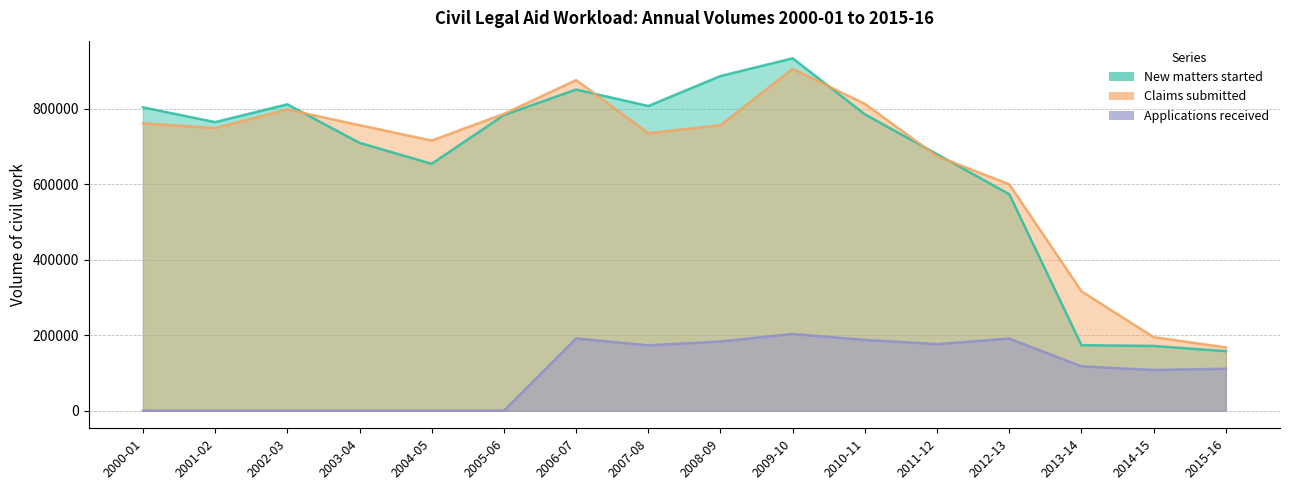

How many distinct data groups are displayed?

3